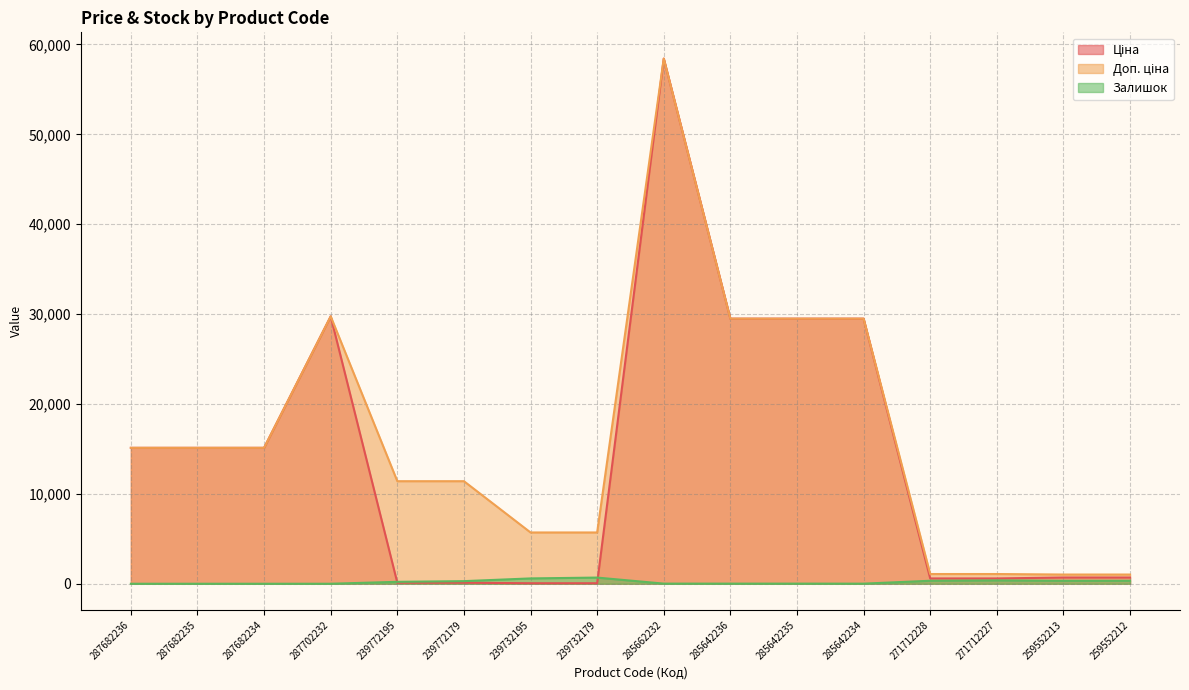

In Доп. ціна, how many points are higher than both neighbors (excluding endpoints)?

2